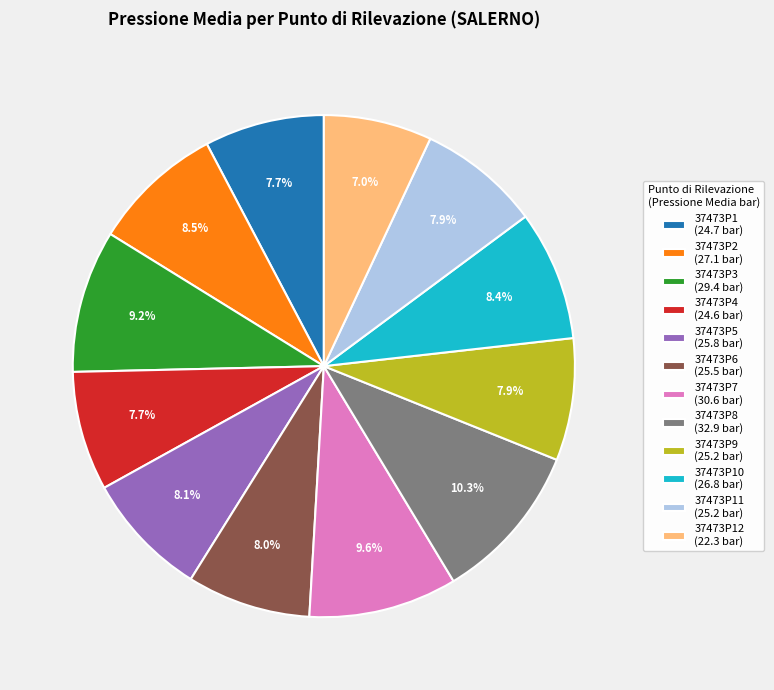

How many segments does this pie chart have?

12